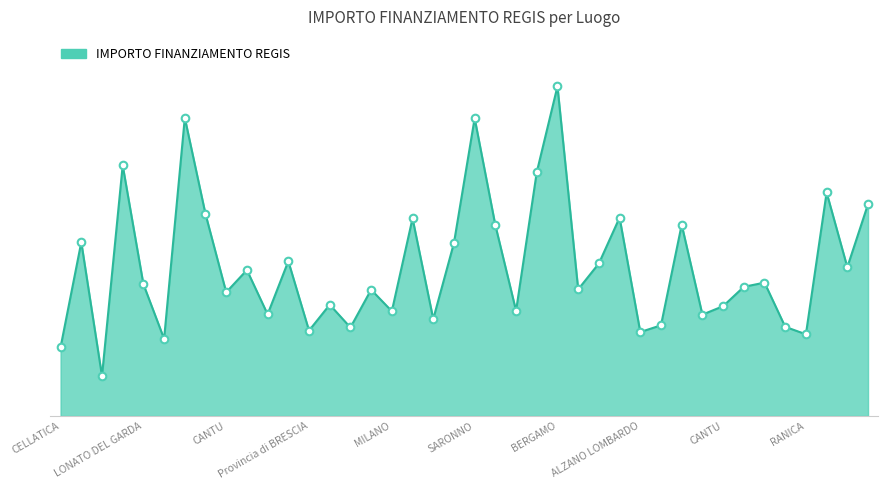

Does the chart have visible grid lines?

No